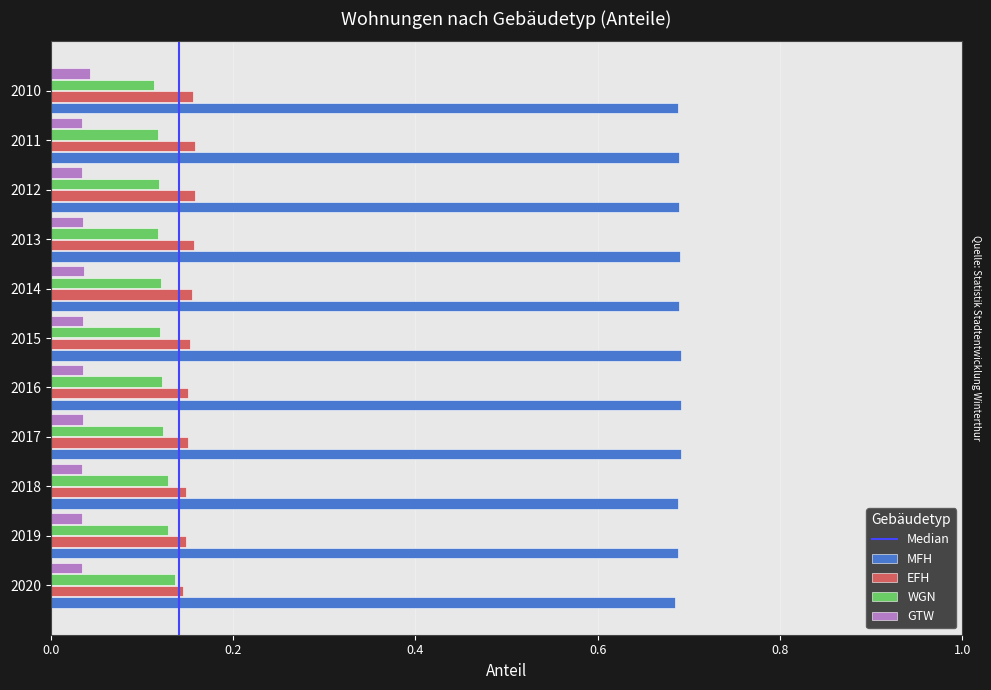

At 2011, list the series in order from largest to smallest.

MFH, EFH, WGN, GTW